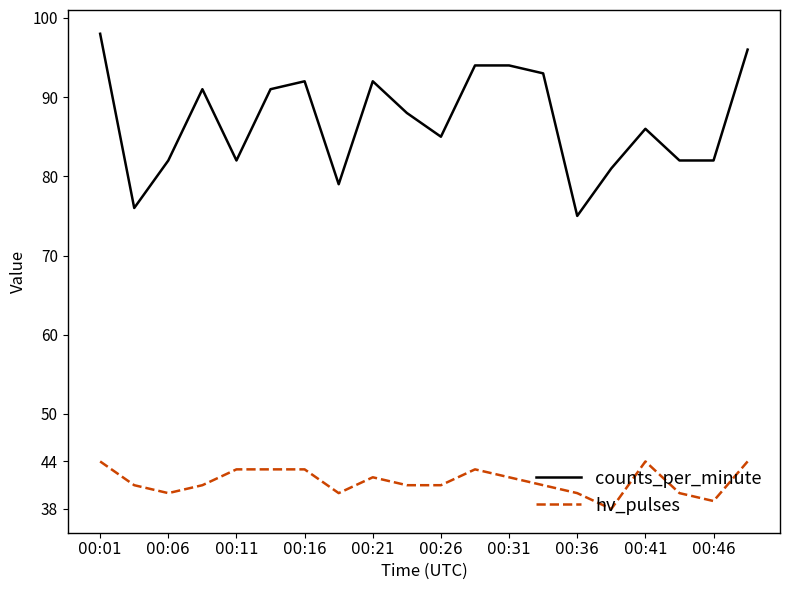

Rank the series by their average value, from lowest to highest.

hv_pulses, counts_per_minute